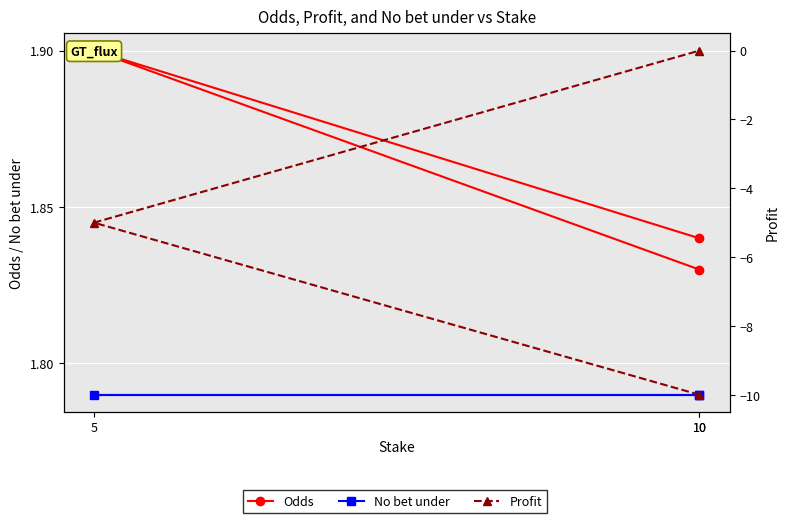

What is the lowest value of the No bet under series?

1.8